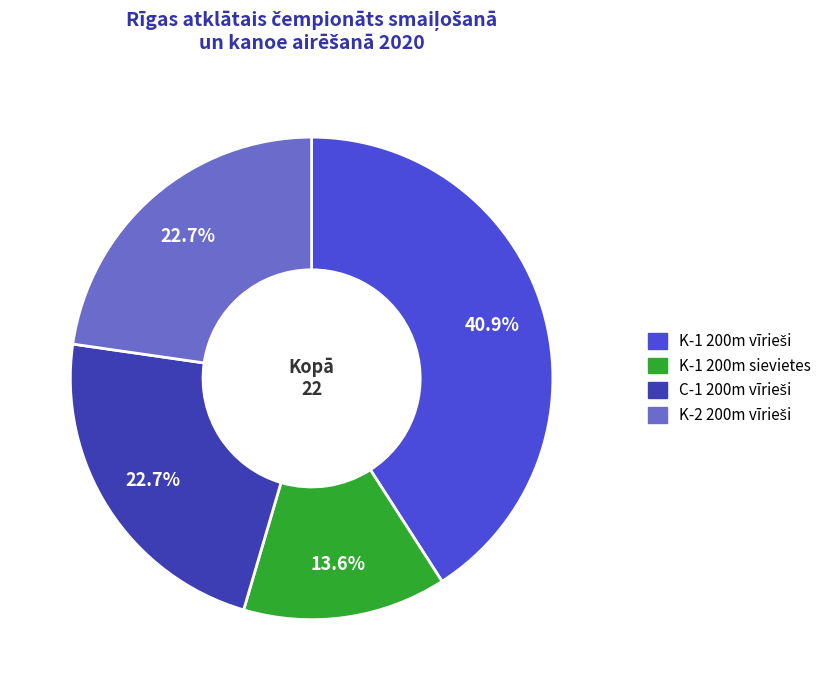

To the nearest percent, what is the difference between the largest and smallest slice percentages?

27%